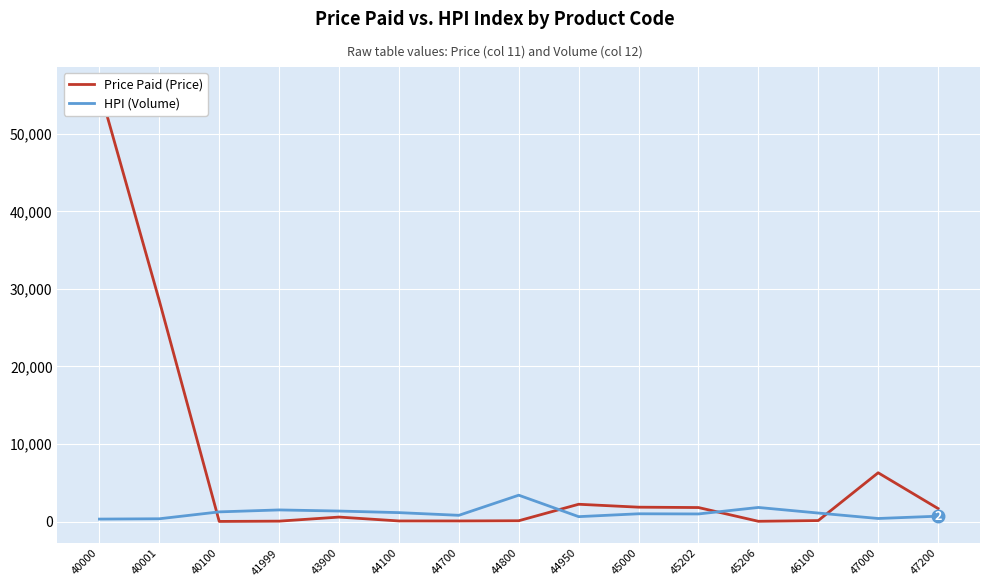

Which has a higher value, 40001 or 44950?

40001